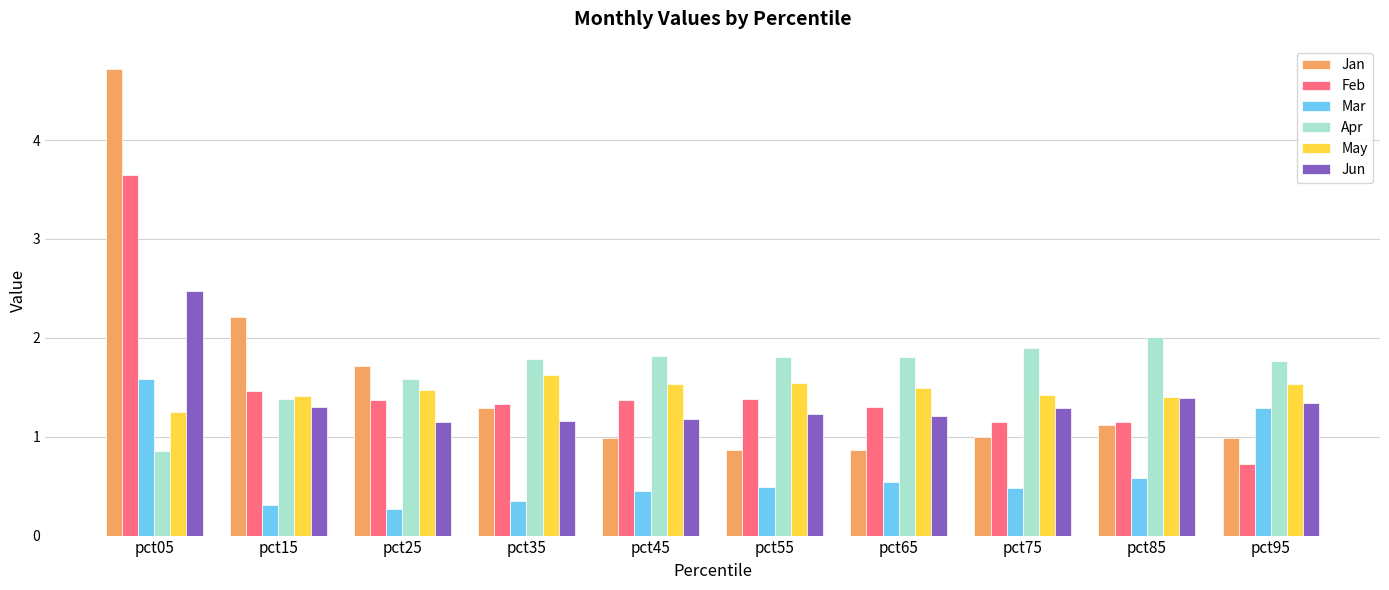

What is the difference between the highest and lowest values at pct75?

1.4